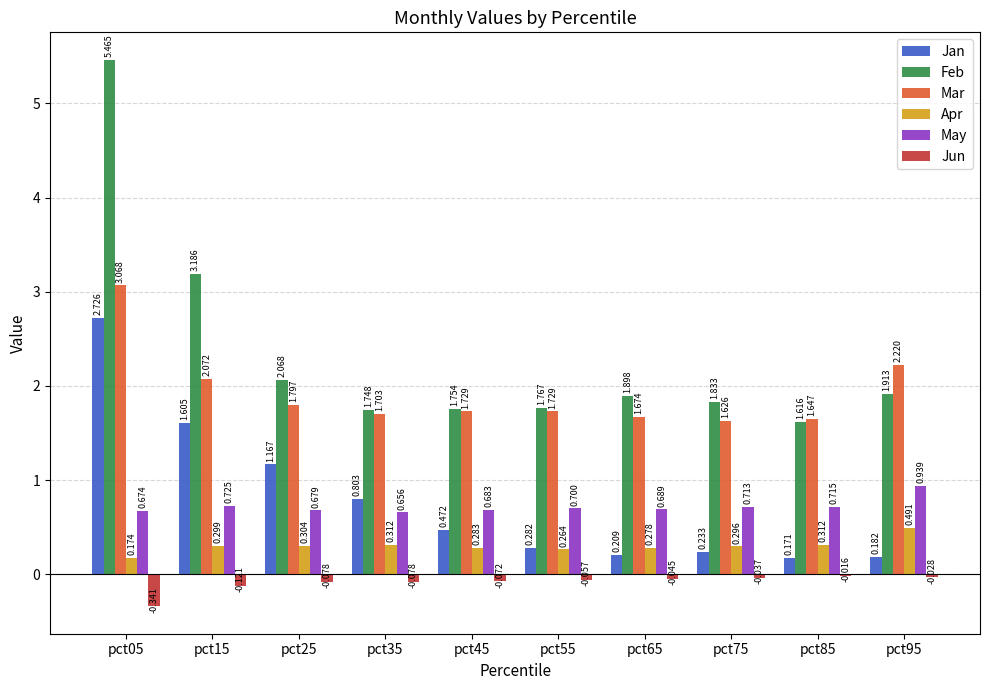

What is the sum of all Apr values?

3.0